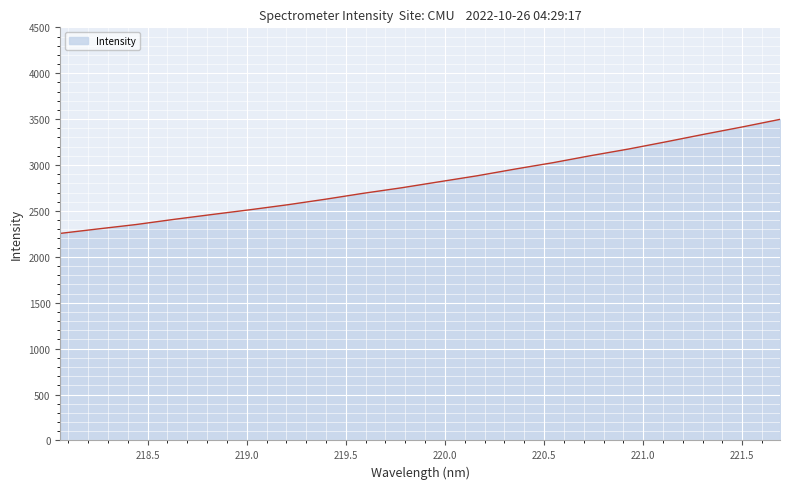

What is the difference between the maximum and minimum values?

1242.1